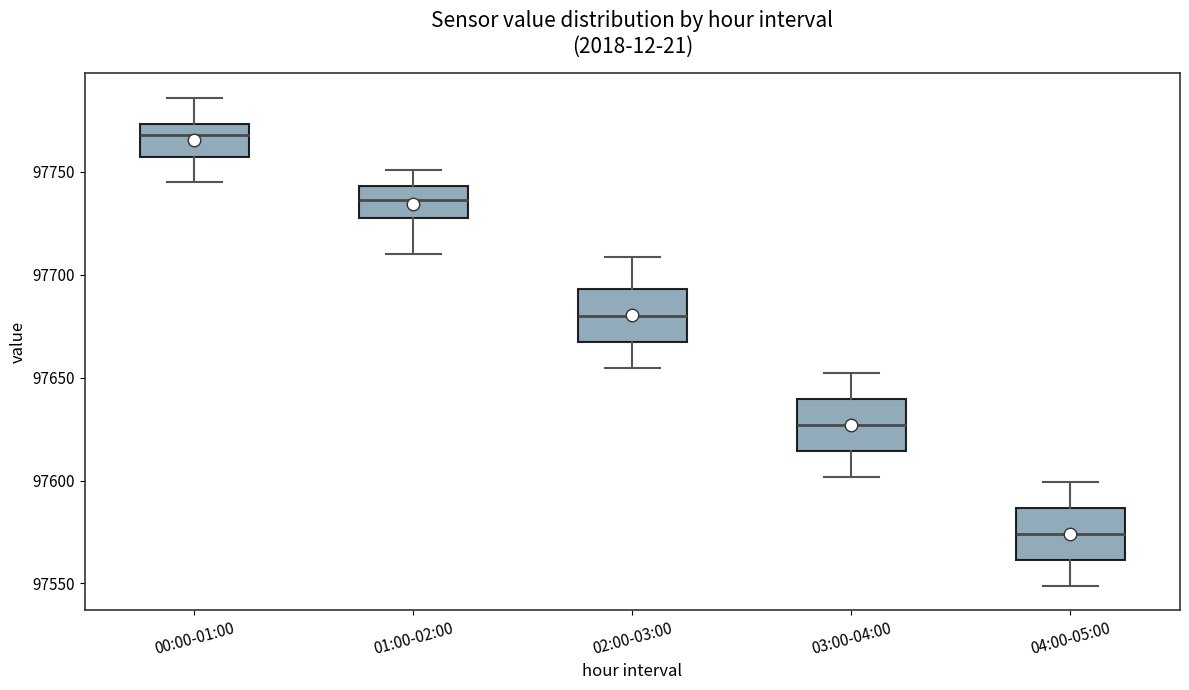

Reading left to right, read every box against the y-axis: the position of its median line, the range the box covers, and the ends of its whiskers. The values are not printed on the chart, so give them approximately, as read against the axis.

00:00-01:00: median 97770, box 97755 to 97775, whiskers 97745 to 97785
01:00-02:00: median 97735, box 97730 to 97745, whiskers 97710 to 97750
02:00-03:00: median 97680, box 97665 to 97695, whiskers 97655 to 97710
03:00-04:00: median 97625, box 97615 to 97640, whiskers 97600 to 97650
04:00-05:00: median 97575, box 97560 to 97585, whiskers 97550 to 97600